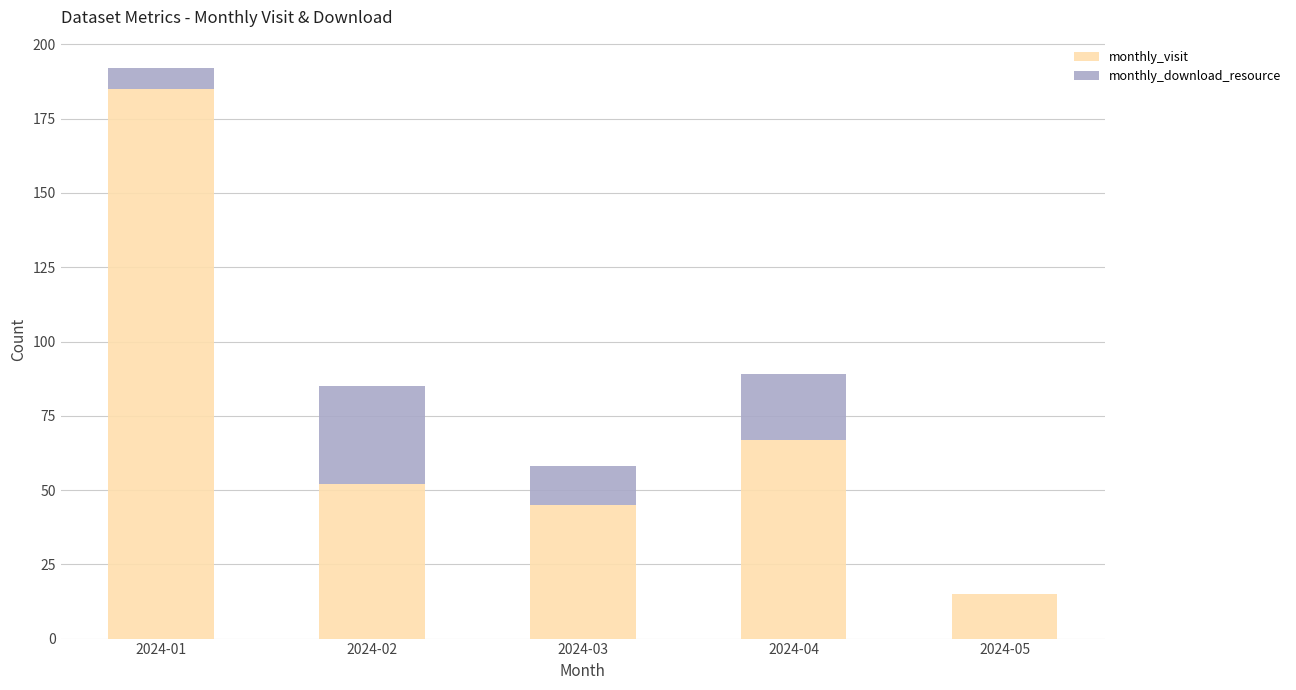

What value does the monthly_visit series have at 2024-01, to the nearest 5?

185